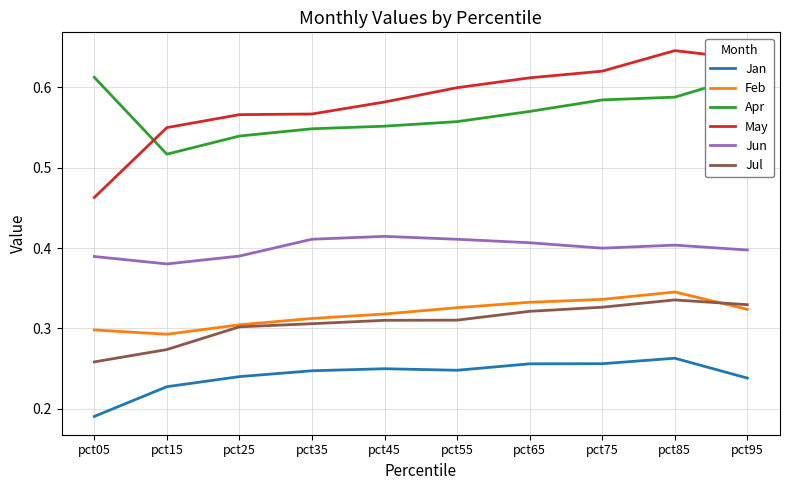

Between pct45 and pct35, which is larger?

pct45